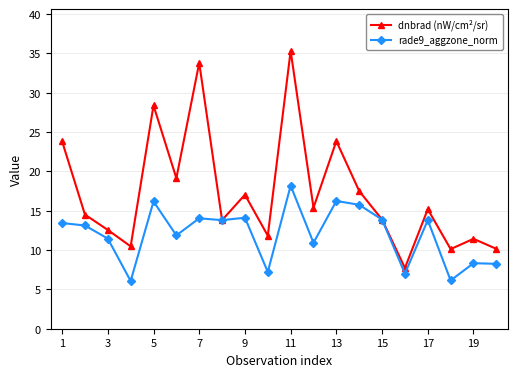

What is the smallest value displayed?

6.1